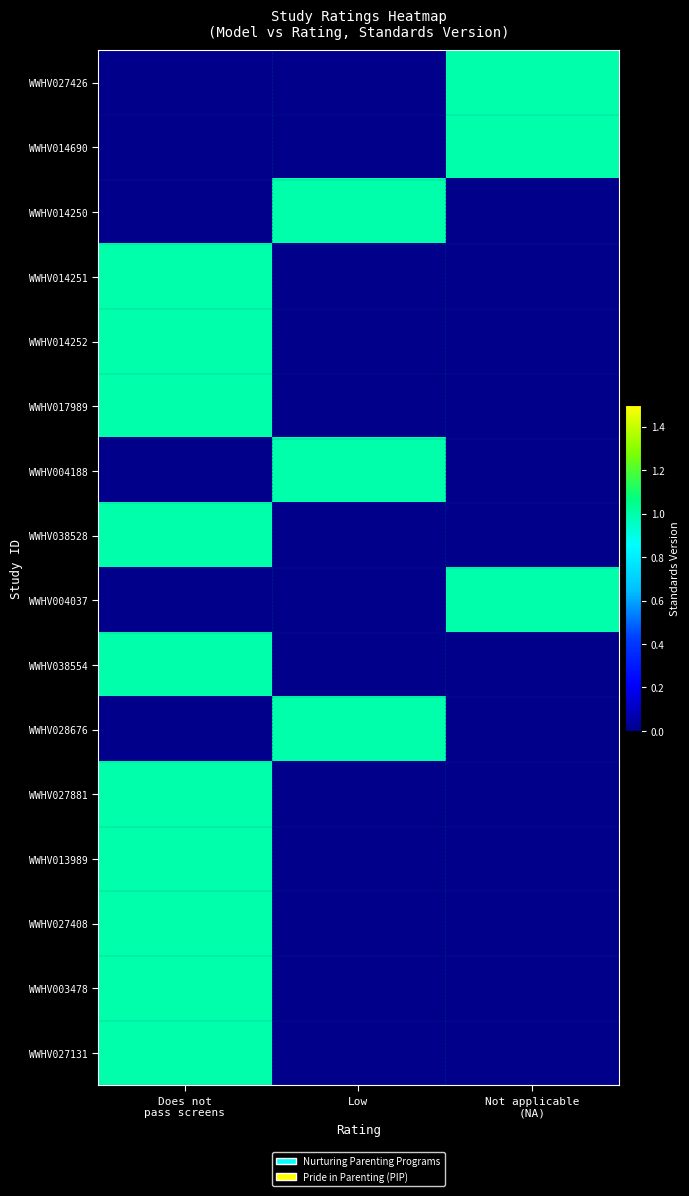

What is the difference between the highest and lowest values at Does not
pass screens?

1